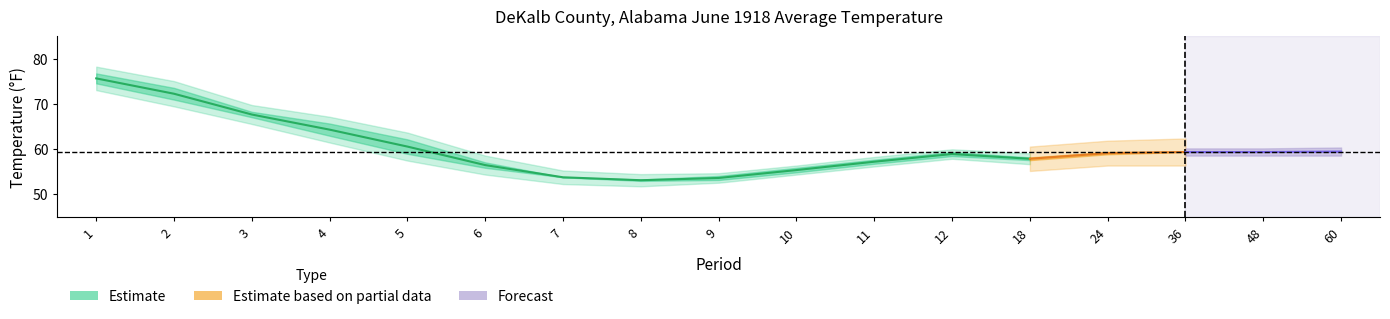

What is the greatest value displayed?

76.7